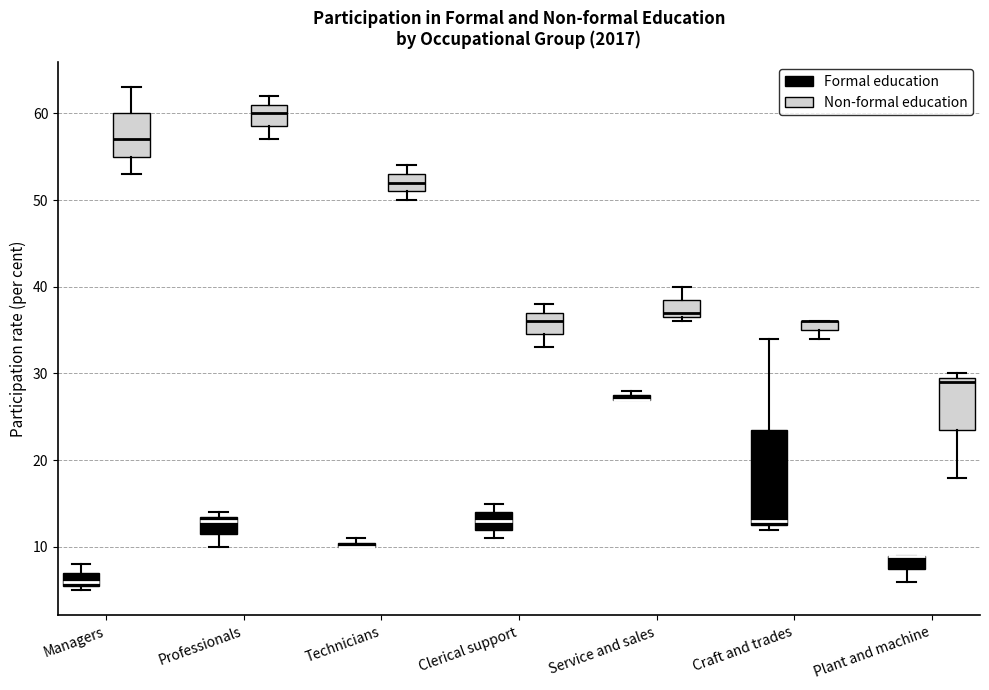

Which box is the tallest, from its lower edge to its upper edge?

Craft and trades (Formal education)